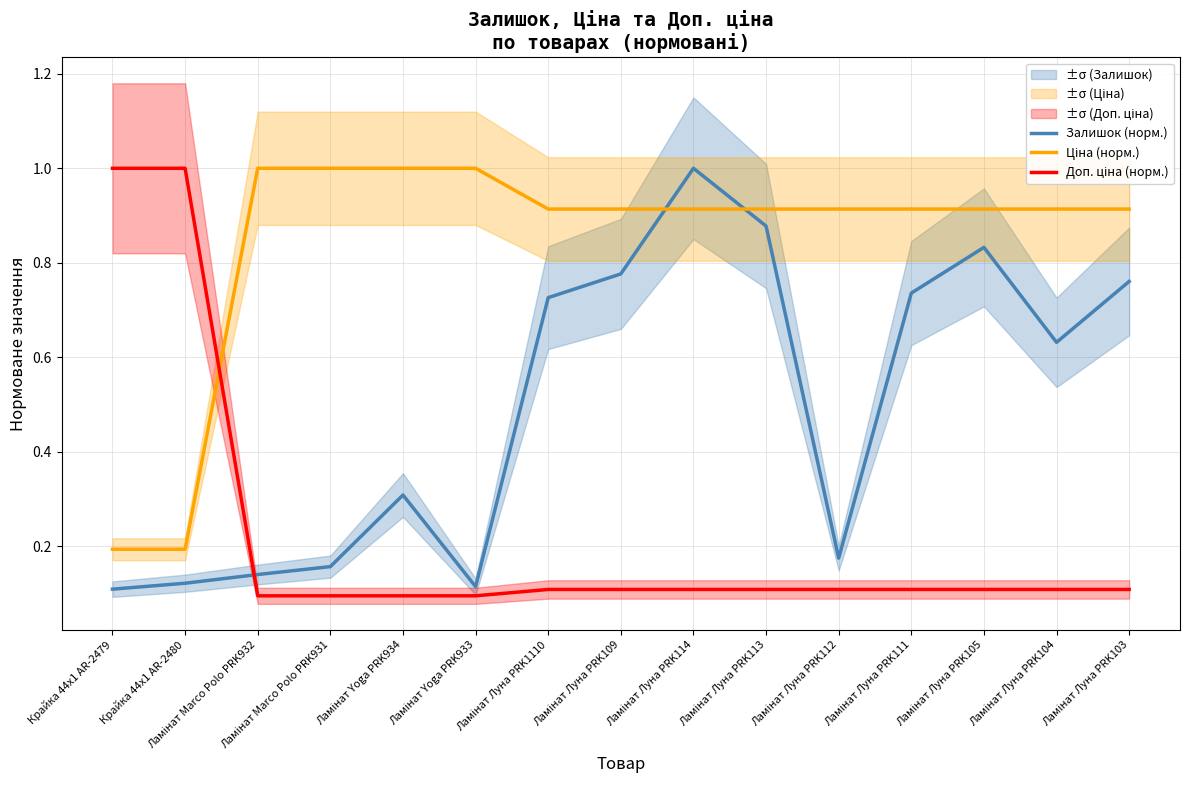

What are all the series names shown in the legend?

Залишок (норм.), Ціна (норм.), Доп. ціна (норм.)